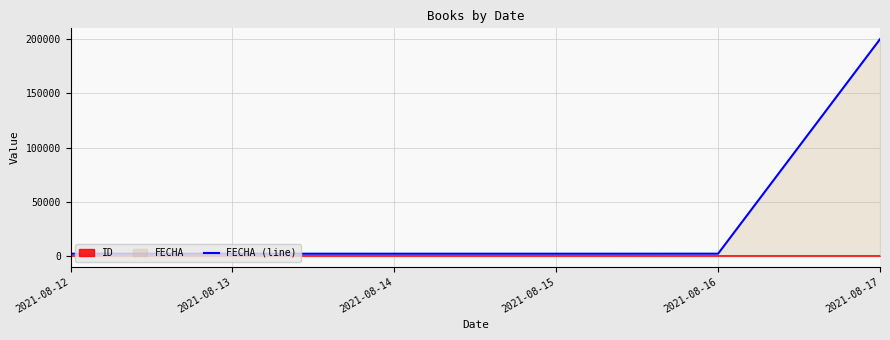

List the series in order of their peak value, highest first.

FECHA (line), ID